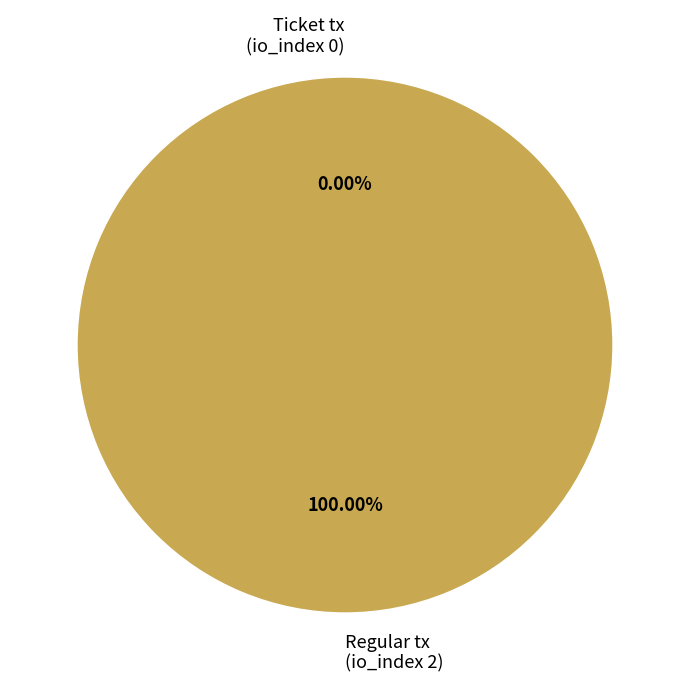

Is there a majority slice in this chart?

Yes